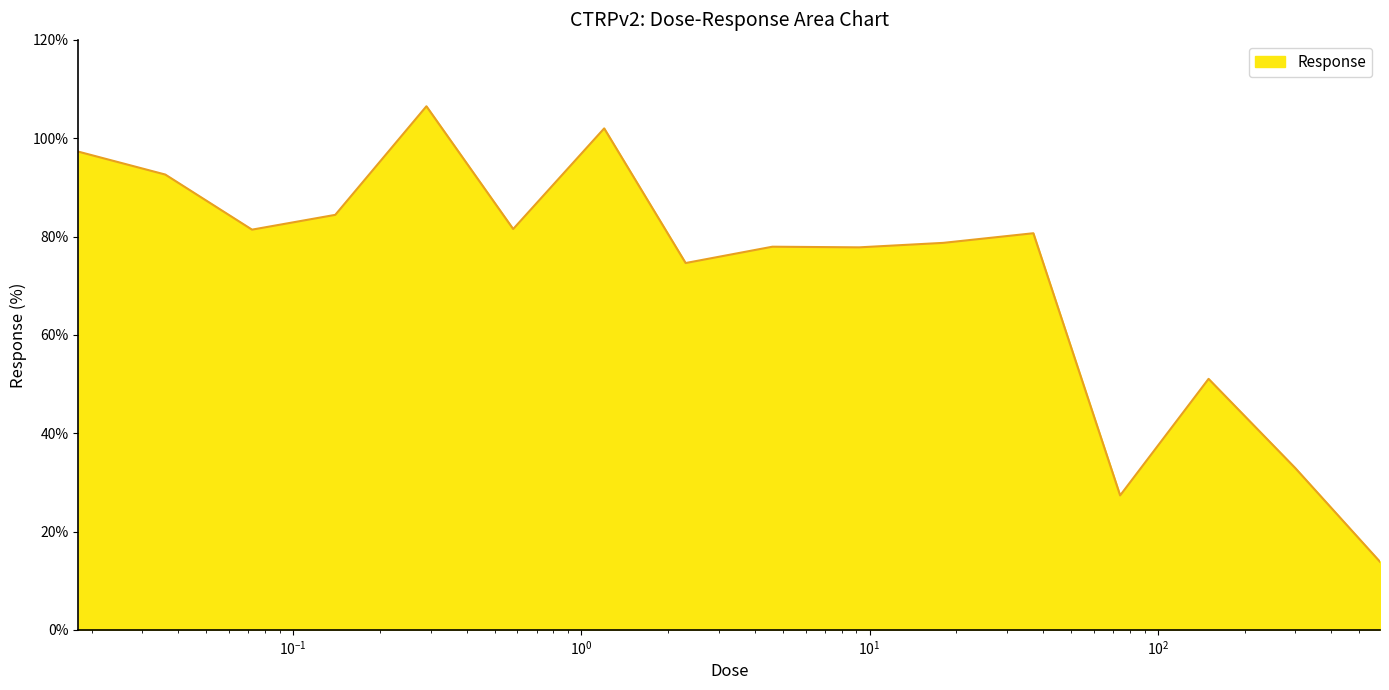

What is the maximum value shown in the chart?

106.5